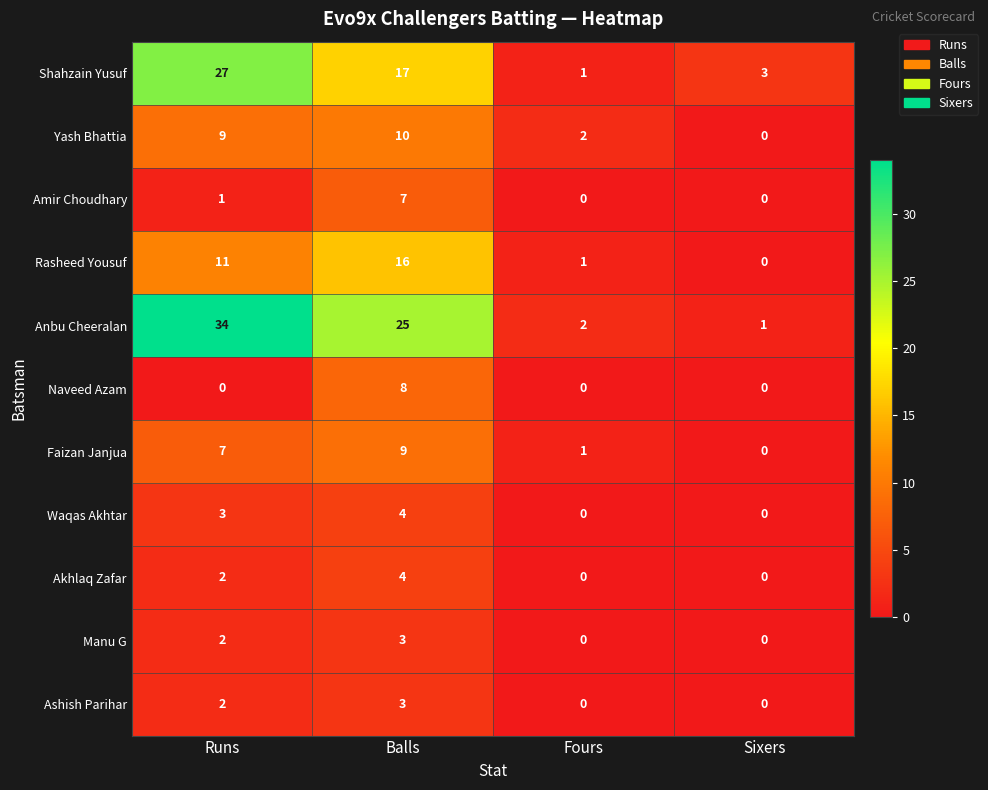

What is the difference between the Manu G values at Balls and Sixers?

3